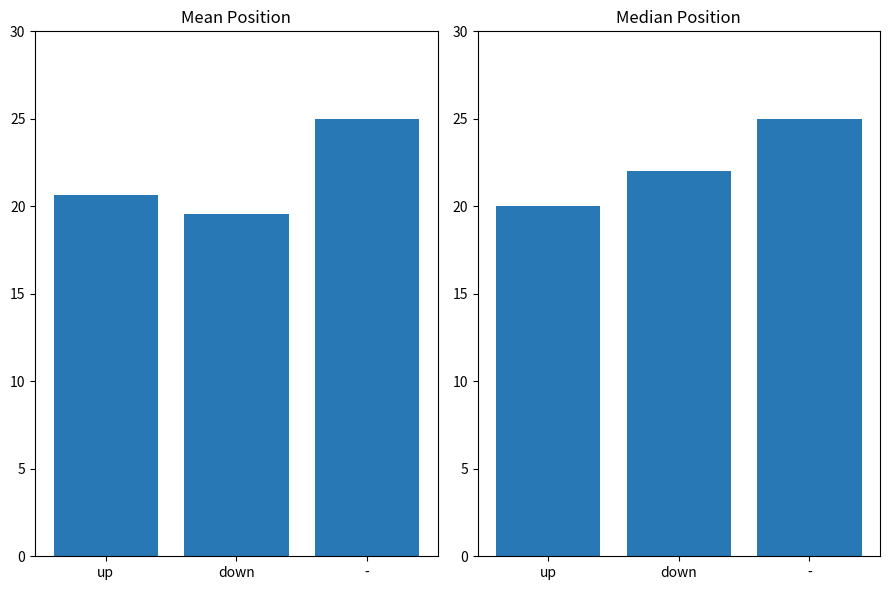

What is the spread (max minus min) of values at down?

2.5